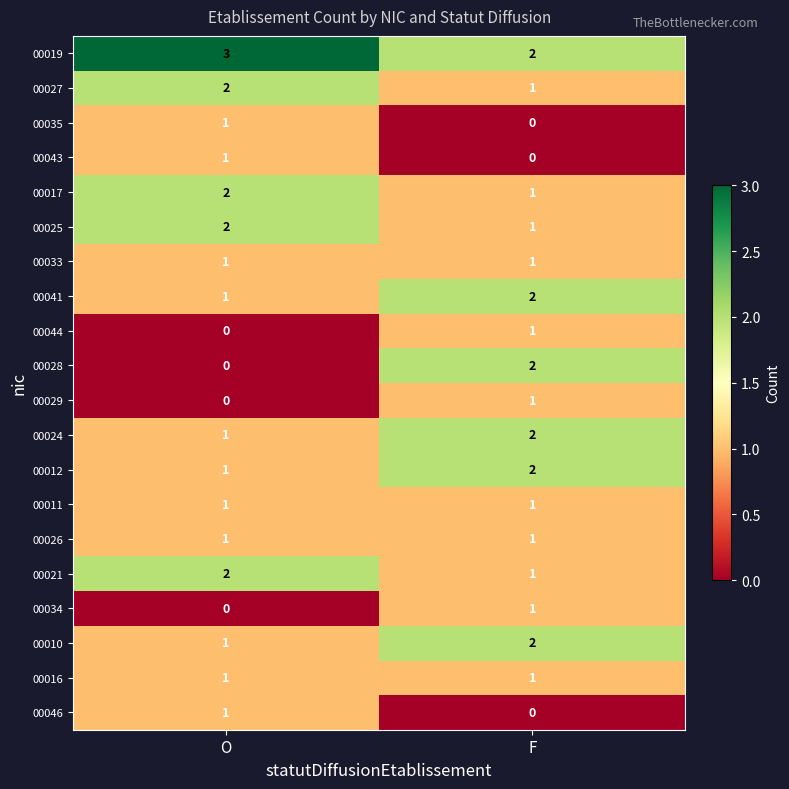

What is the total value across all series at O?

22